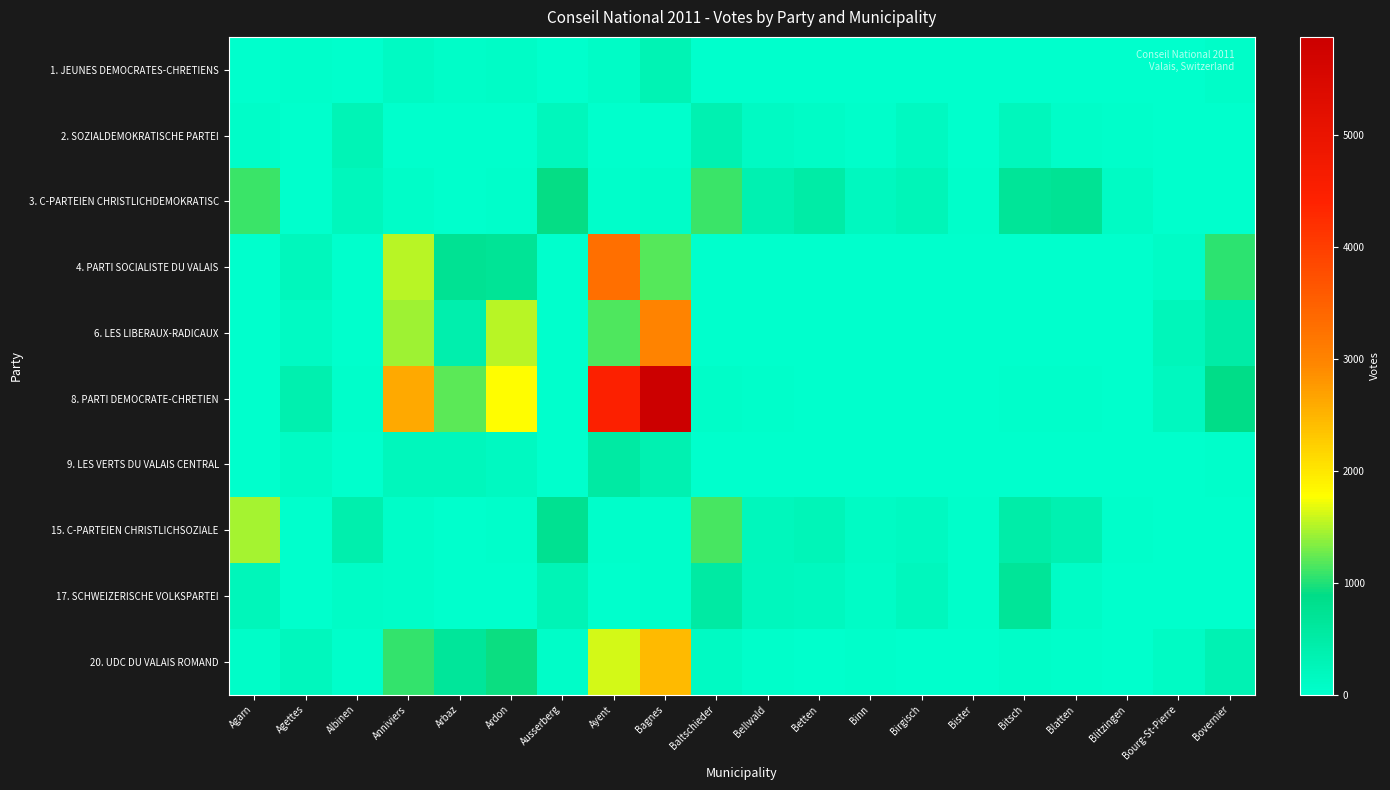

Which has a higher value, Agarn or Agettes?

Agettes